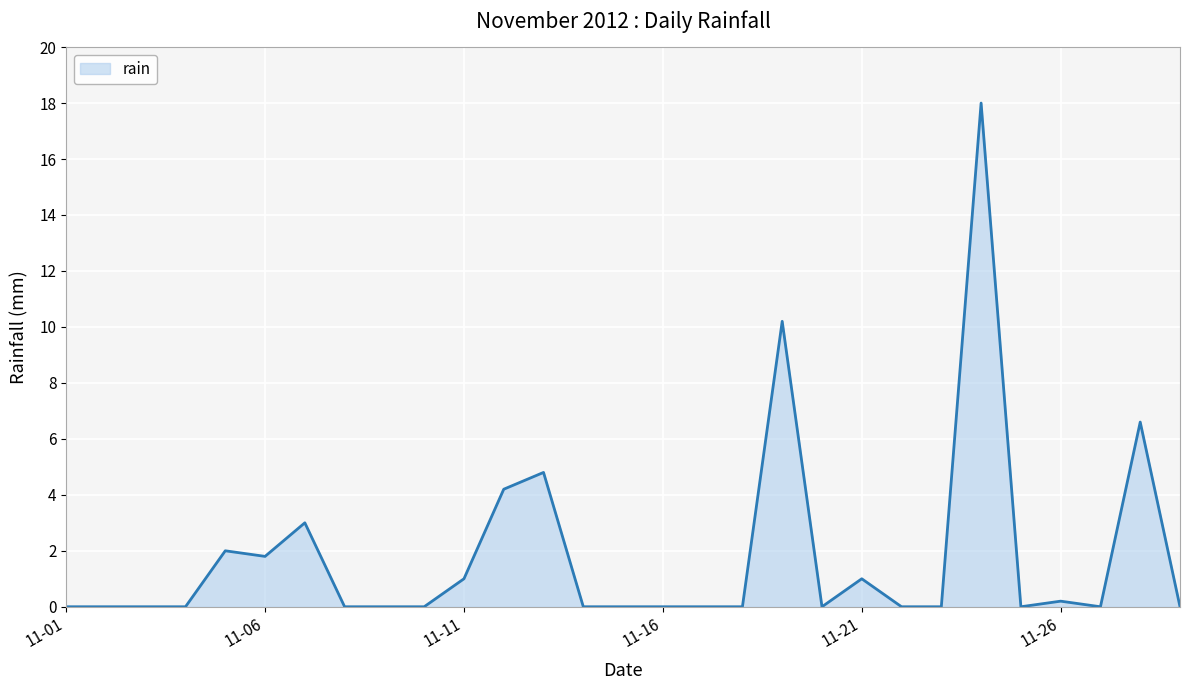

What is the difference between the maximum and minimum values?

18.0